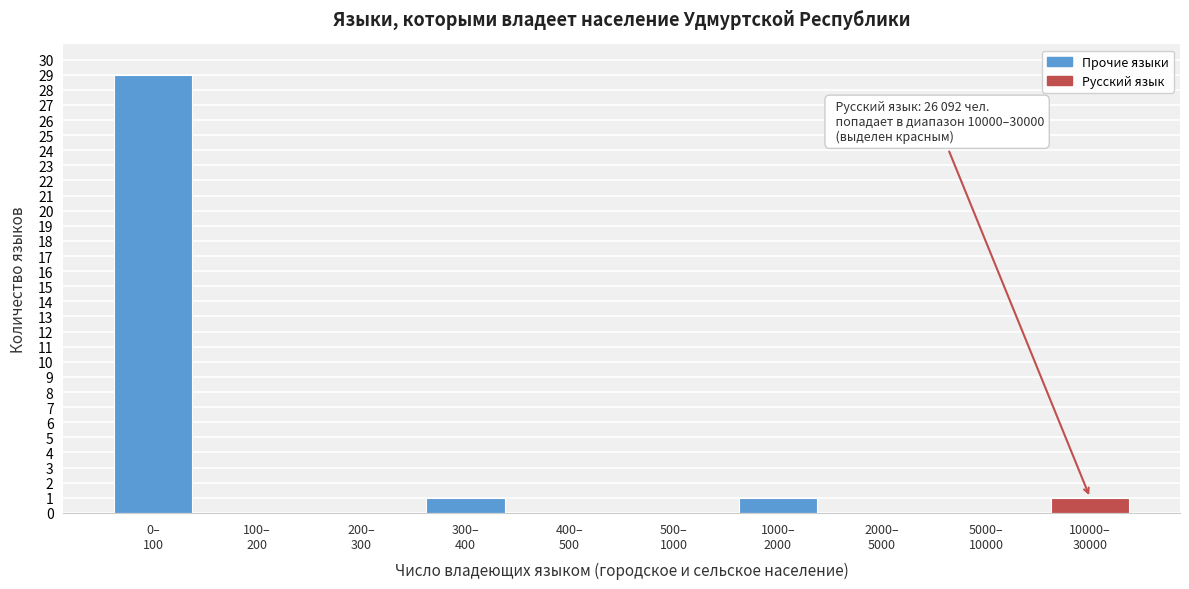

What is the maximum value shown in the chart?

29